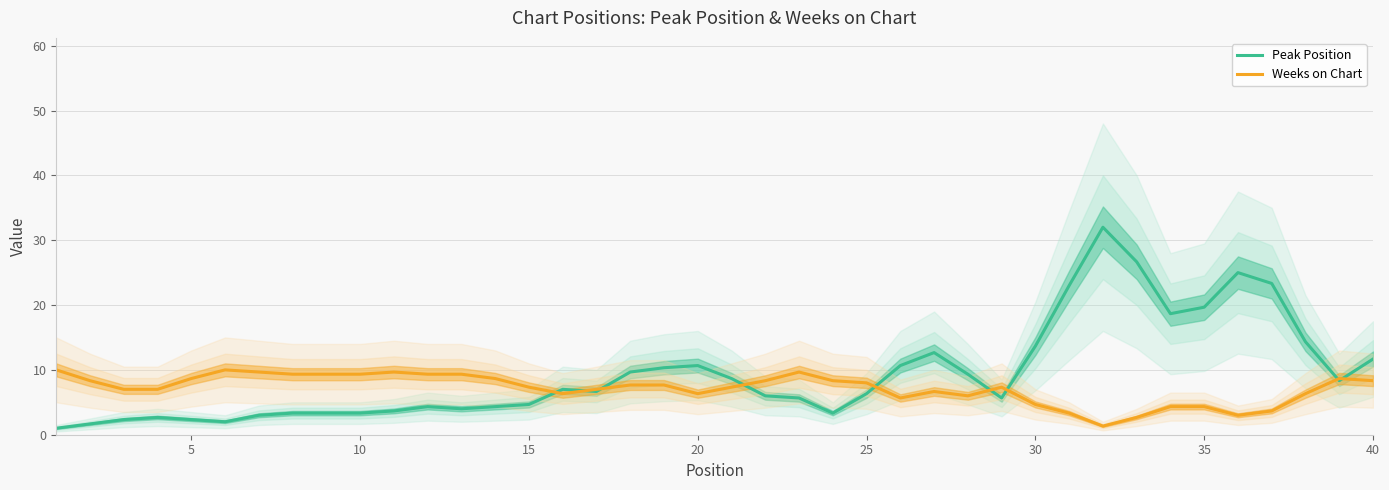

How many interior local peaks does the Weeks on Chart series have?

6